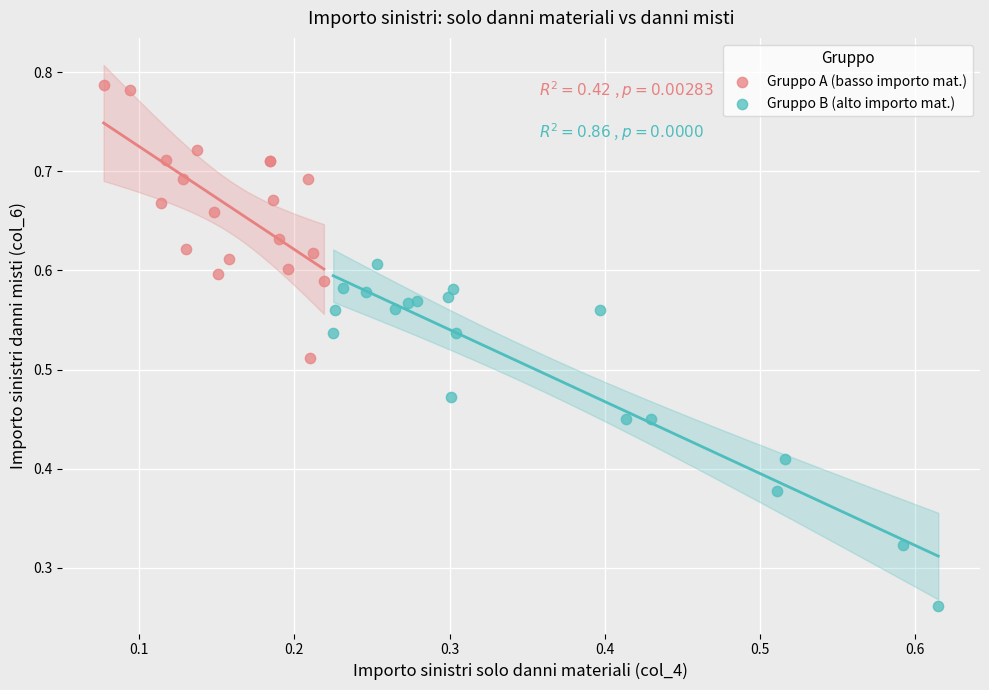

Which series contains the lowest Y value?

Gruppo B (alto importo mat.)